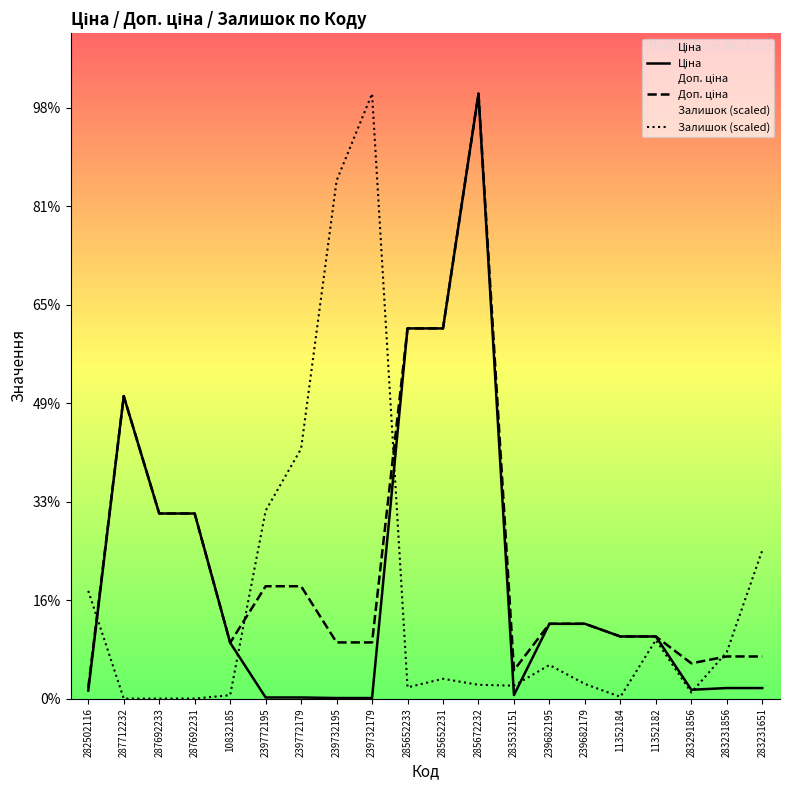

What is the difference between the maximum and minimum values in the Доп. ціна series?

60325.1